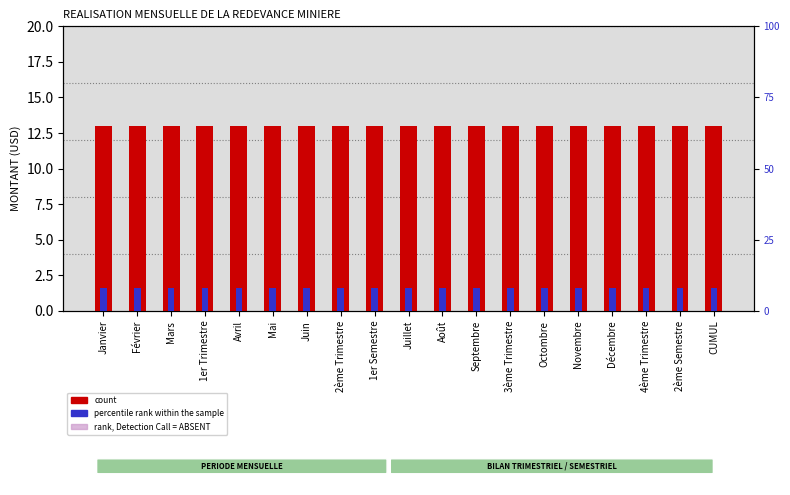

What is the difference between the highest and lowest values at 2ème Trimestre?

8